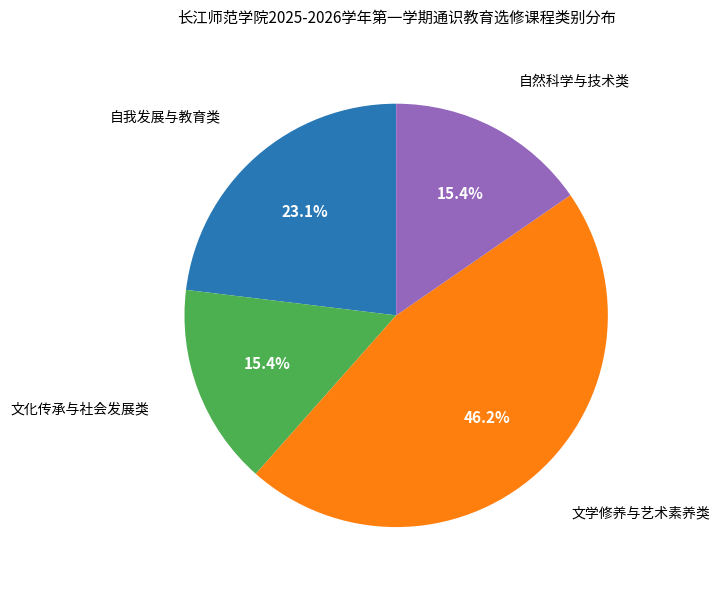

Does any single category account for the majority?

No